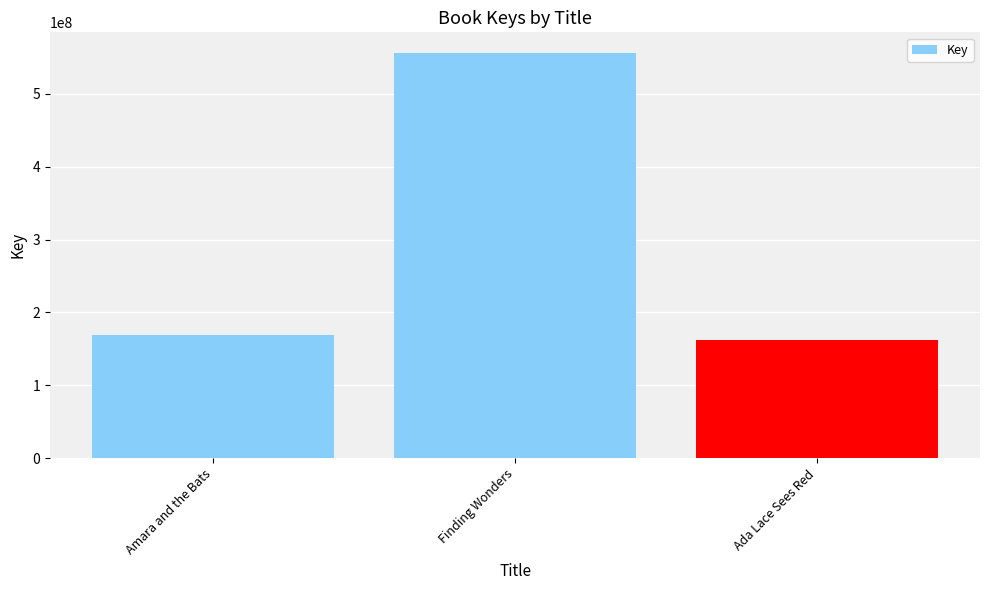

What is the ratio of the value at Finding Wonders to the value at Amara and the Bats?

3.3